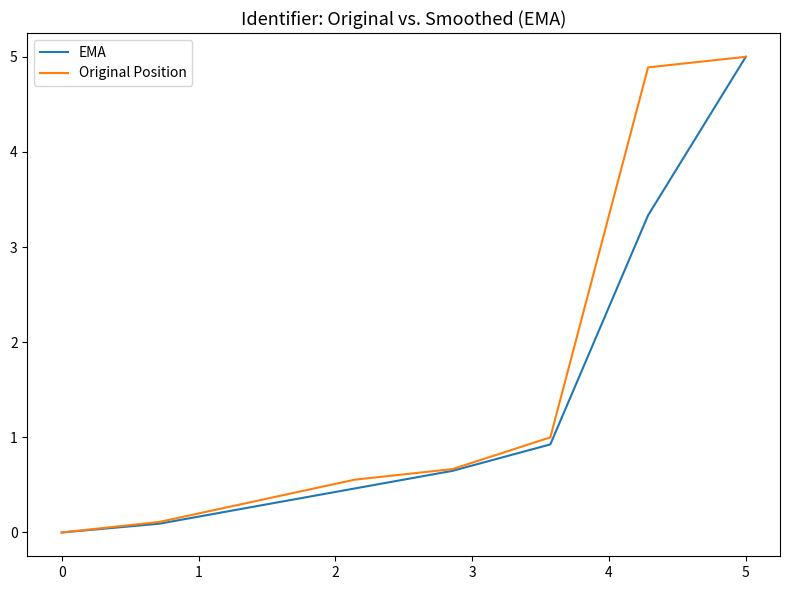

What is the greatest value displayed?

5.0